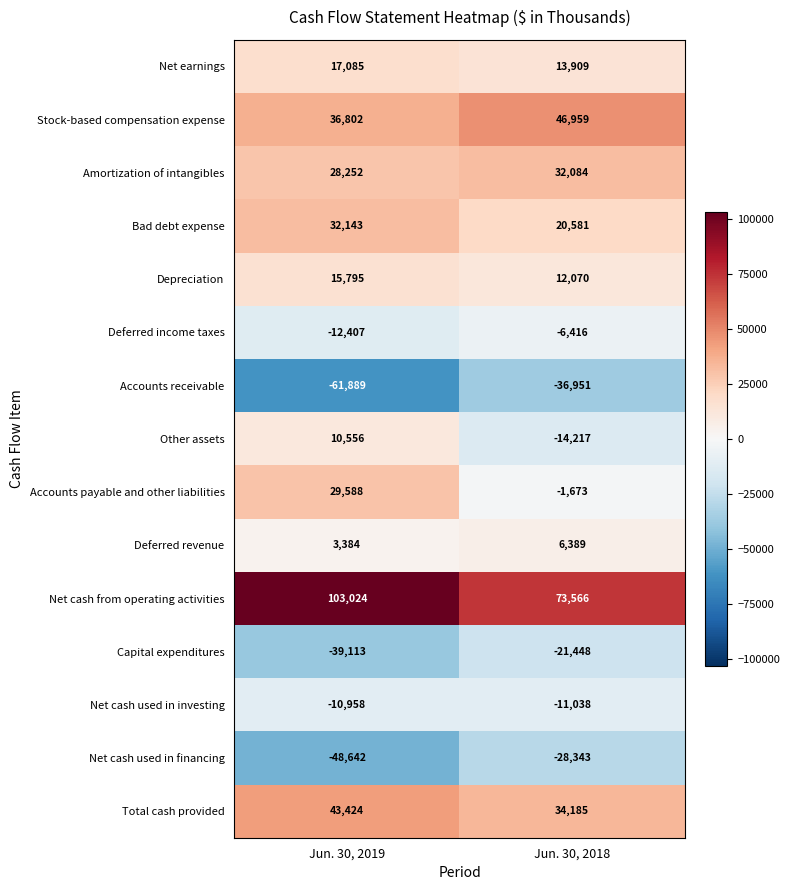

What is the maximum value shown in the chart?

103024